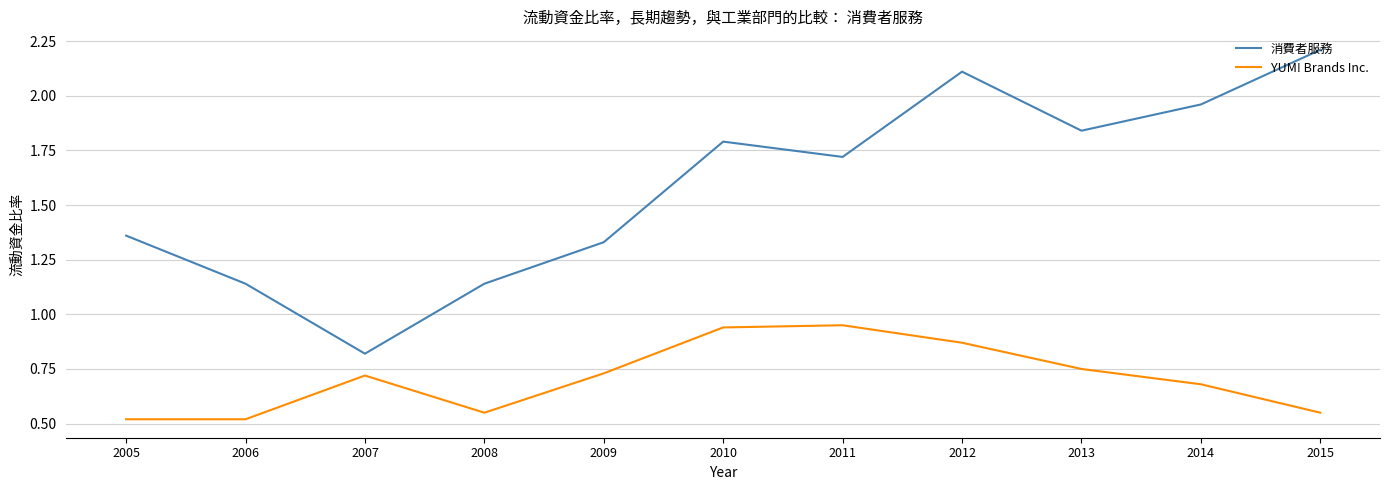

Which series has the widest spread of values?

消費者服務